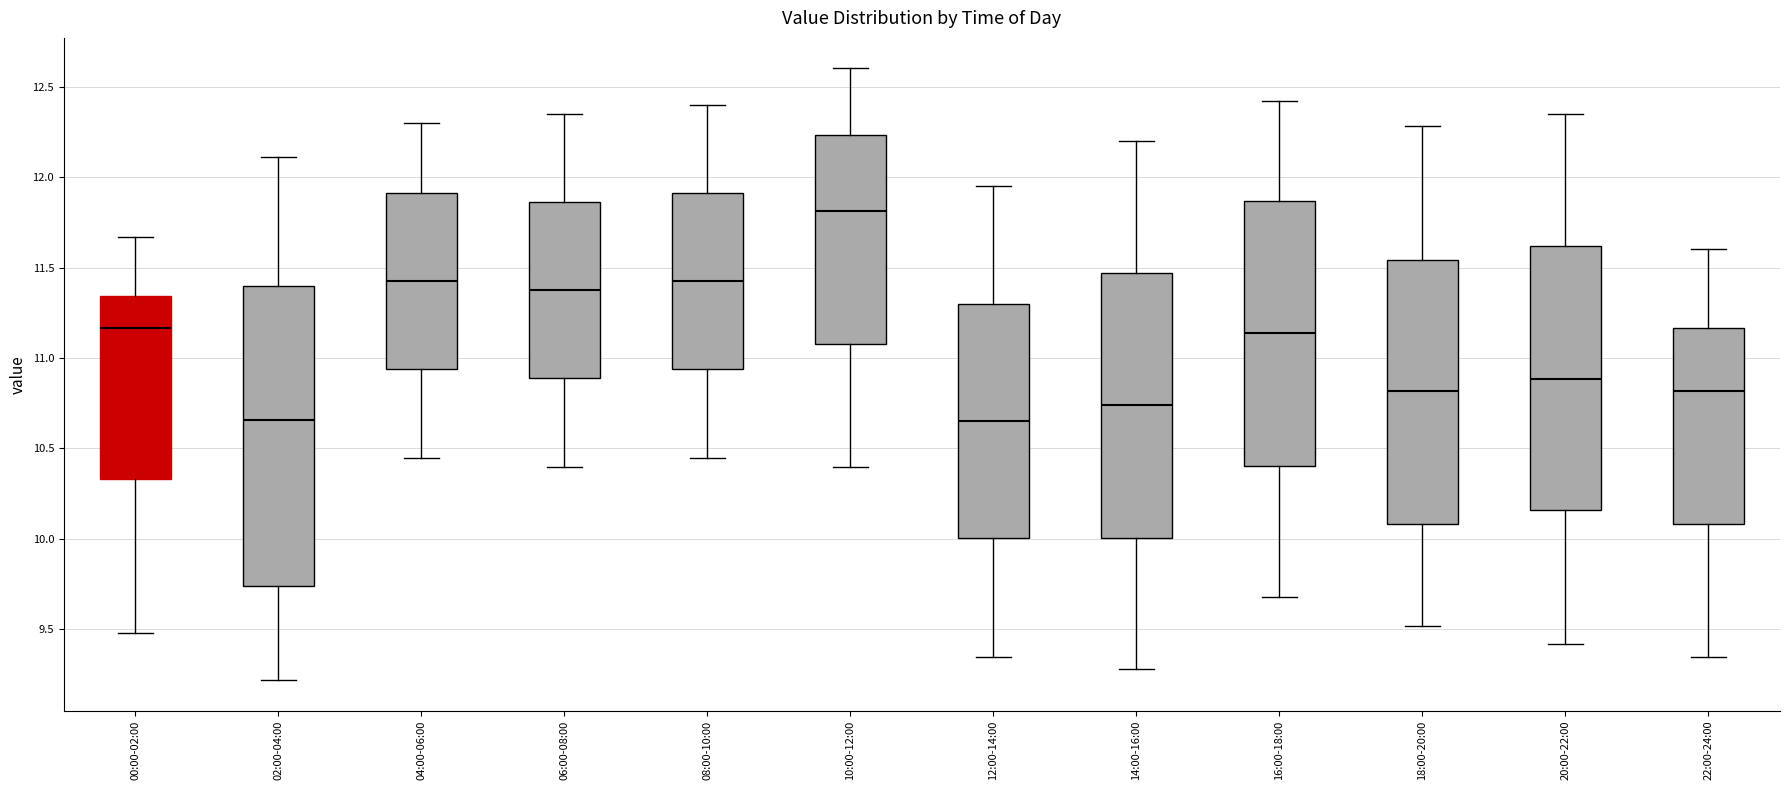

Which box is the tallest, from its lower edge to its upper edge?

02:00-04:00